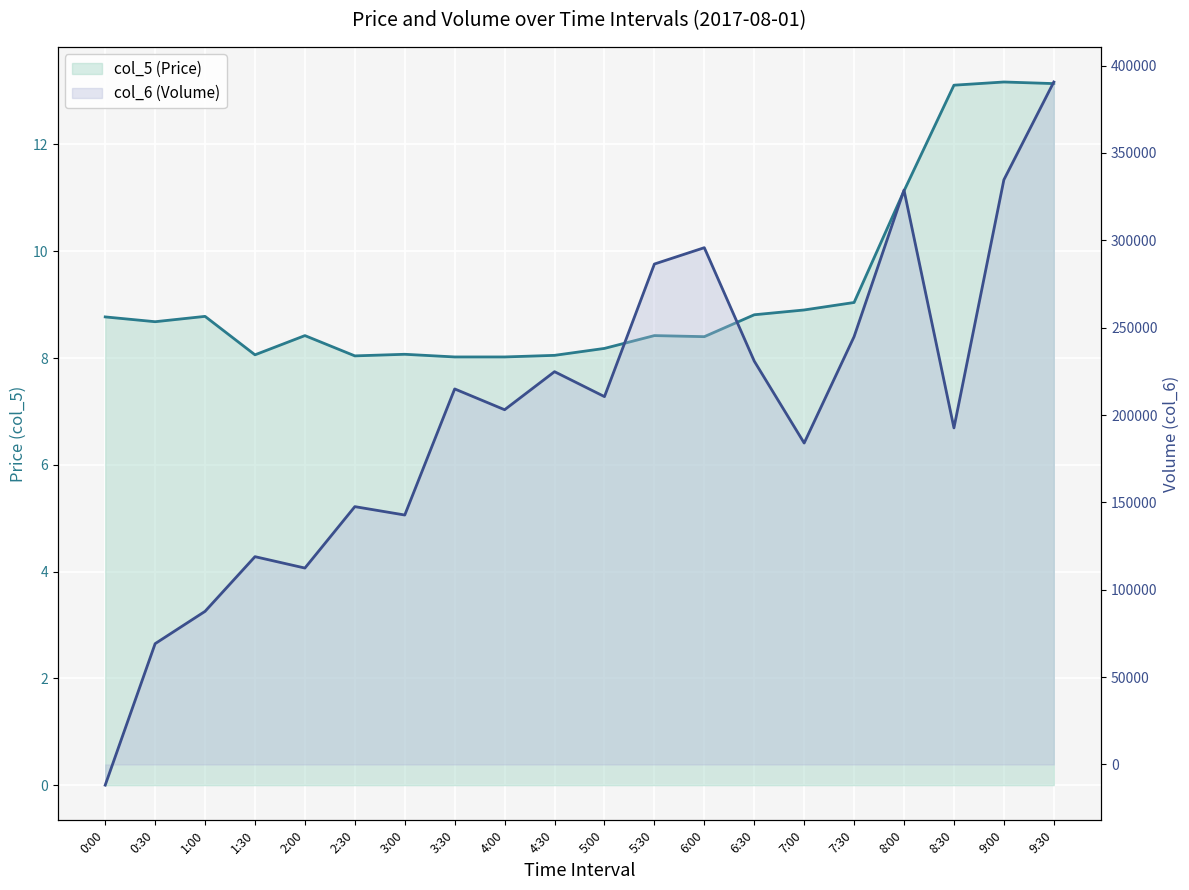

At which category does col_5 (Price) reach its first local valley?

0:30